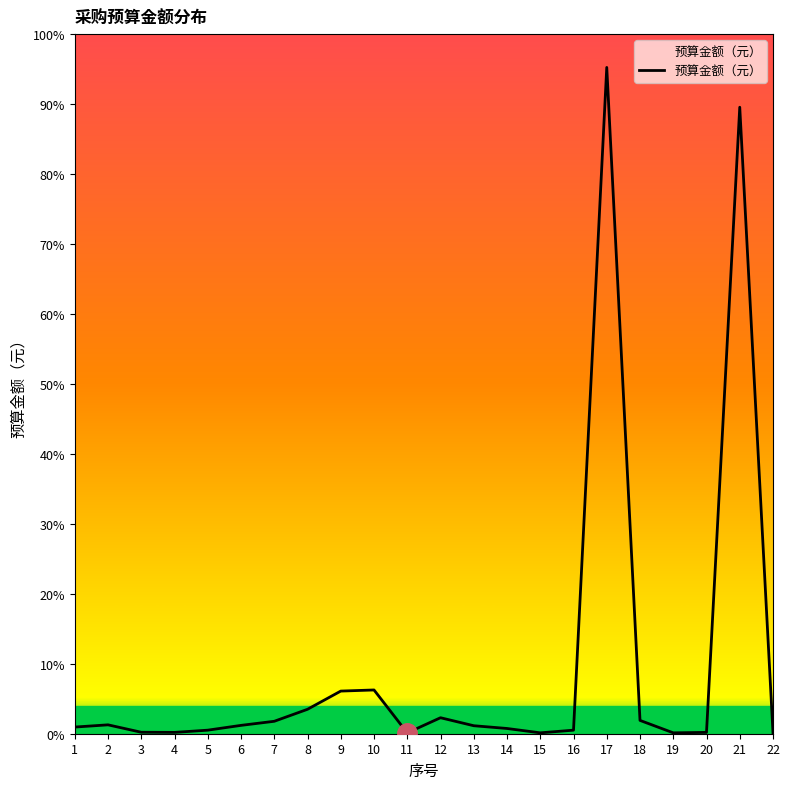

Does the chart have visible grid lines?

No